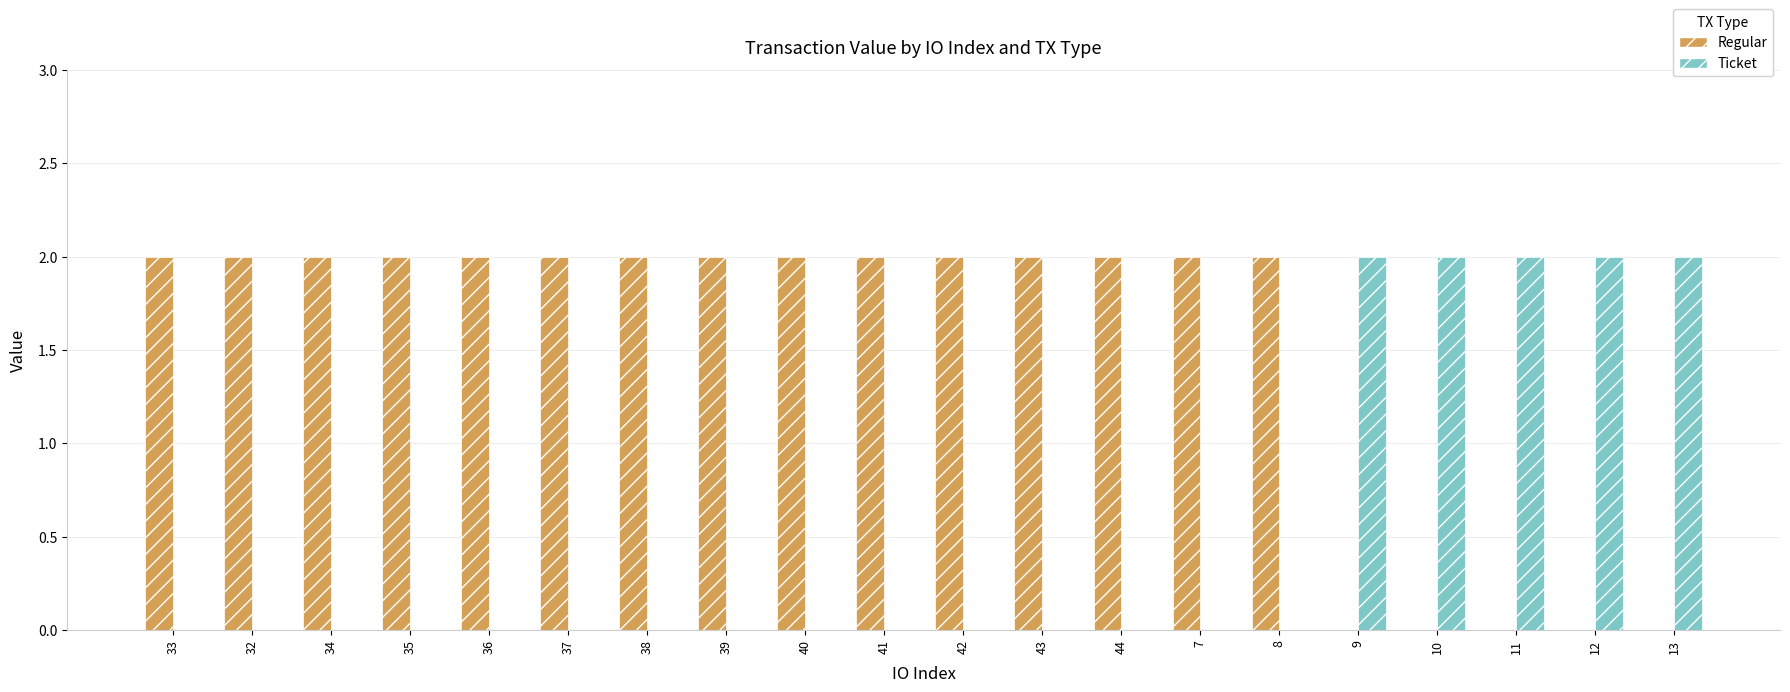

Is the value of Ticket at 38 greater than the value of Regular at 35?

No